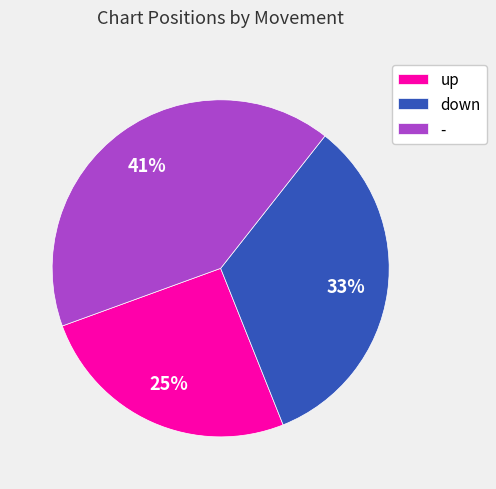

To the nearest percent, what percentage of the pie is down?

33%